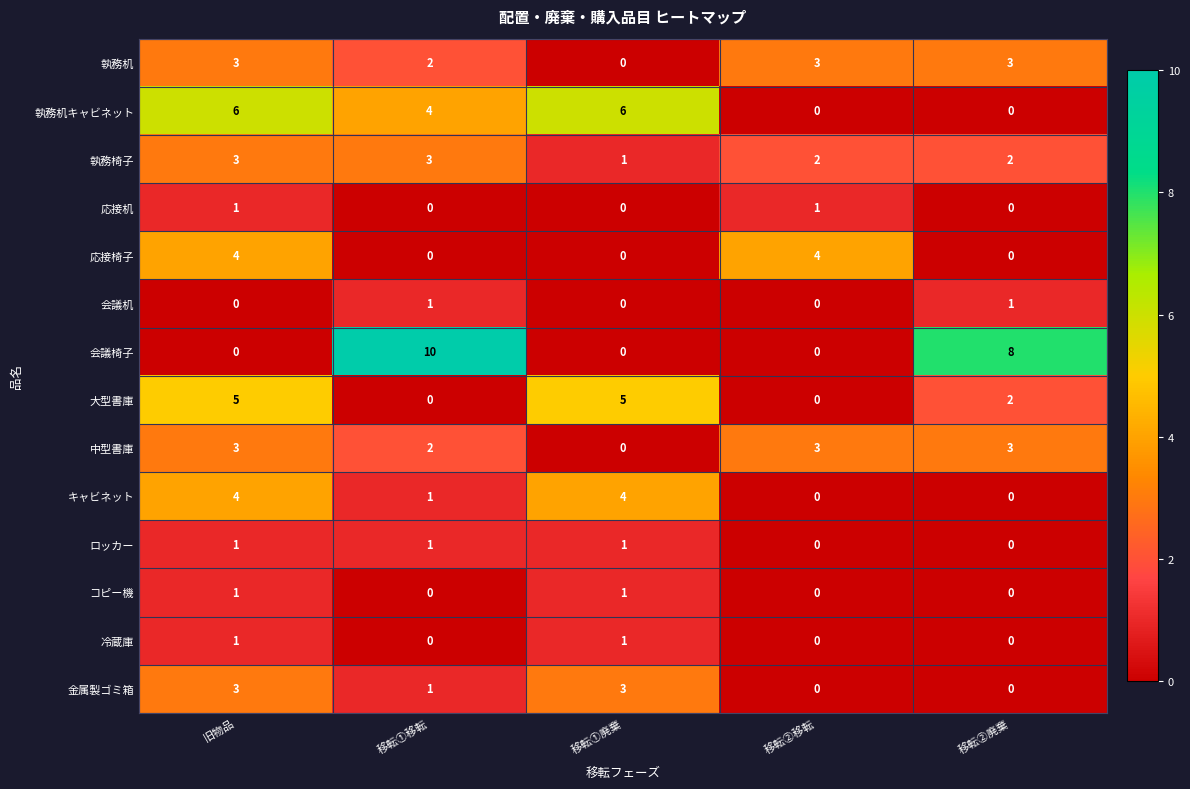

Is it true that キャビネット equals 2 at 移転②廃棄?

False